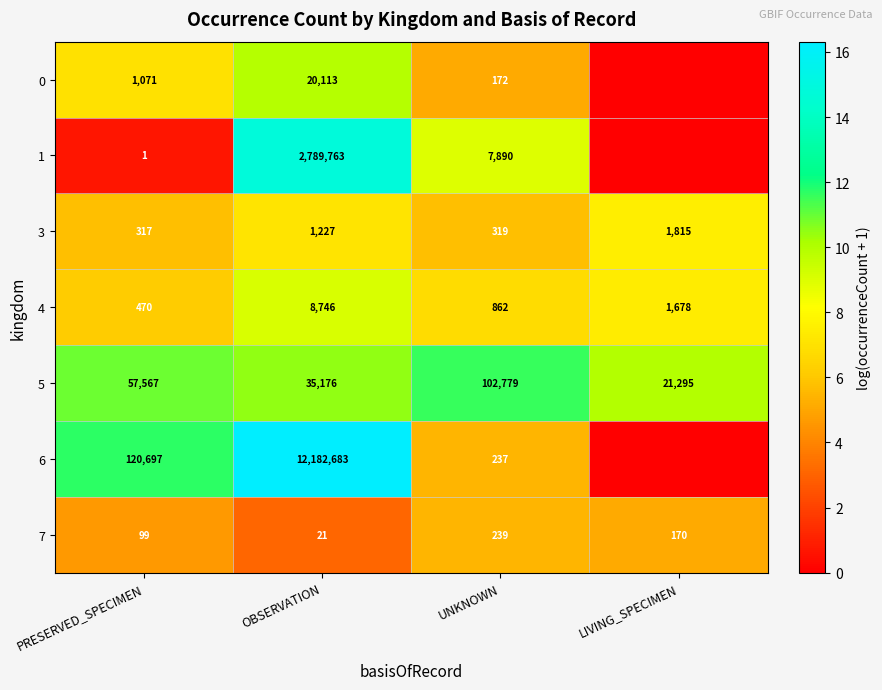

Which series changed the most between PRESERVED_SPECIMEN and UNKNOWN?

6